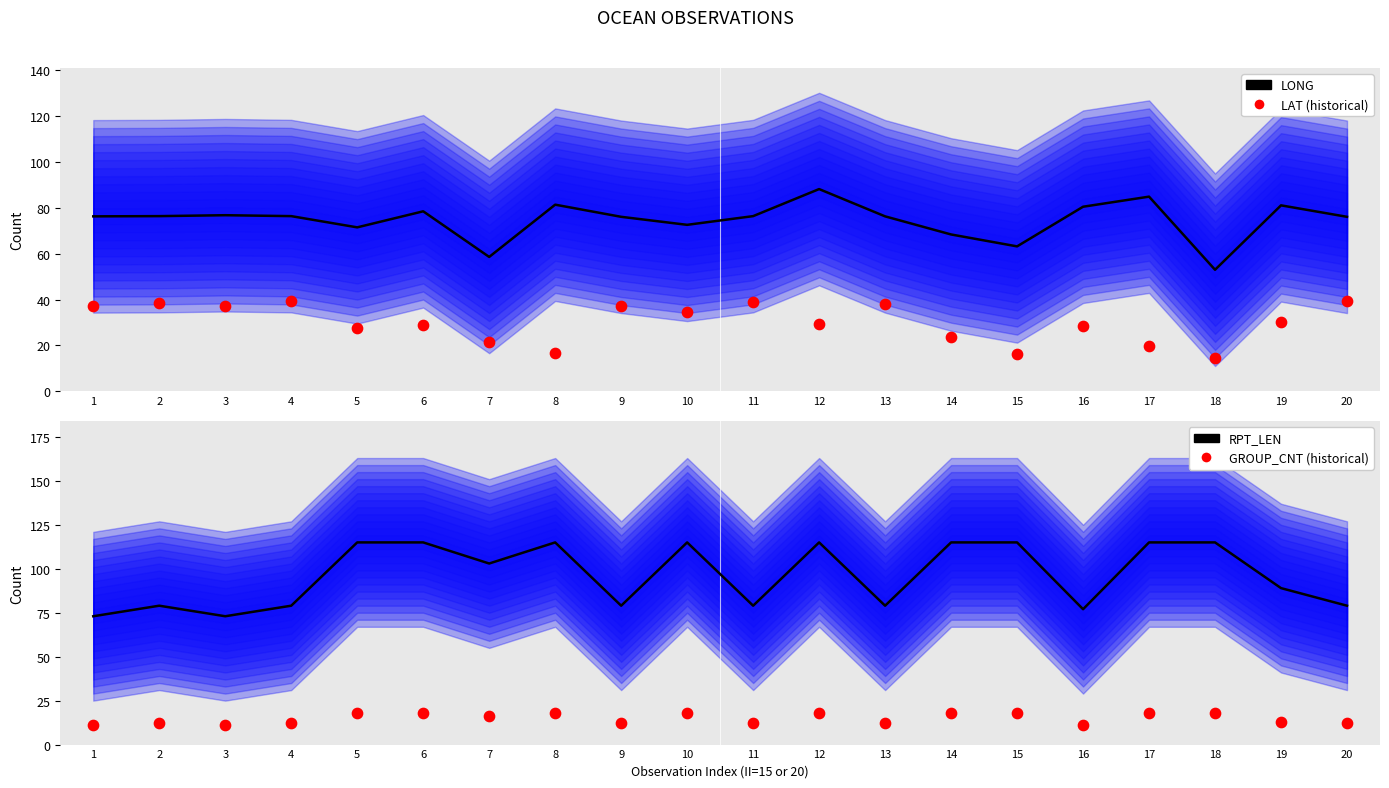

At how many categories does at least one series exceed 23?

20